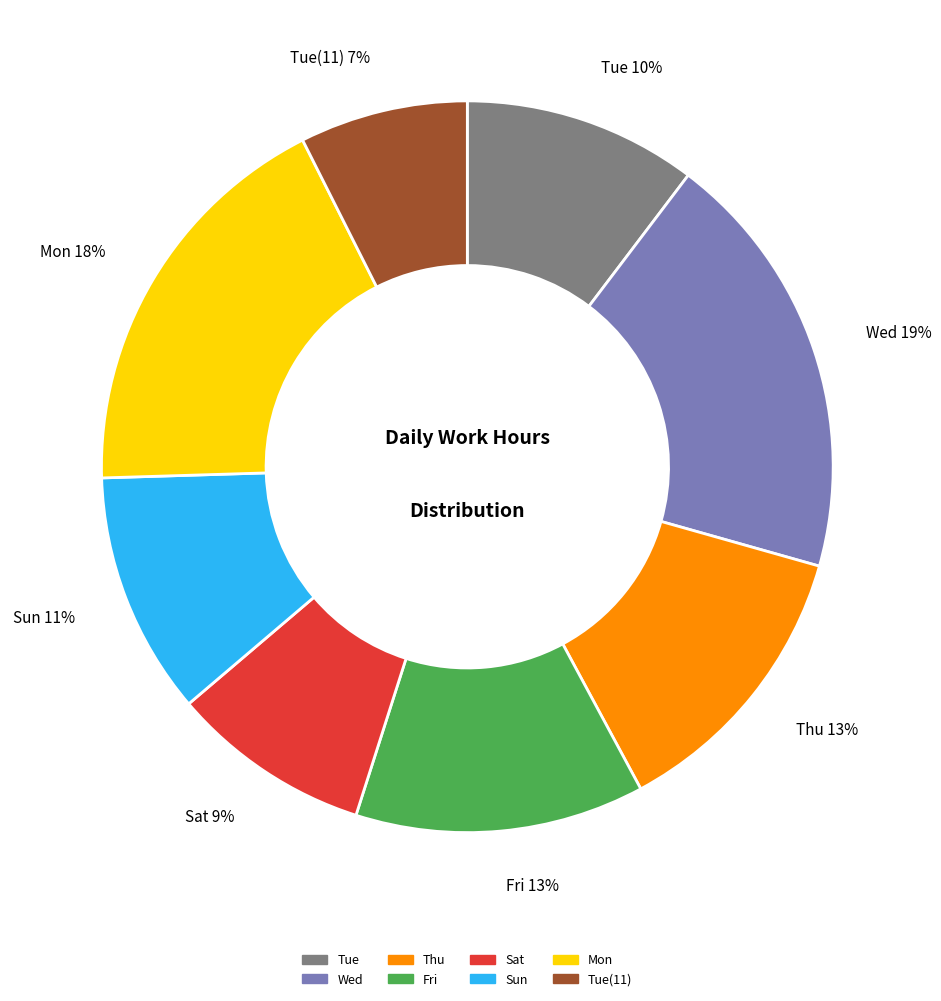

Approximately how many times larger is the value at Tue 10% compared to Thu 13%?

0.8